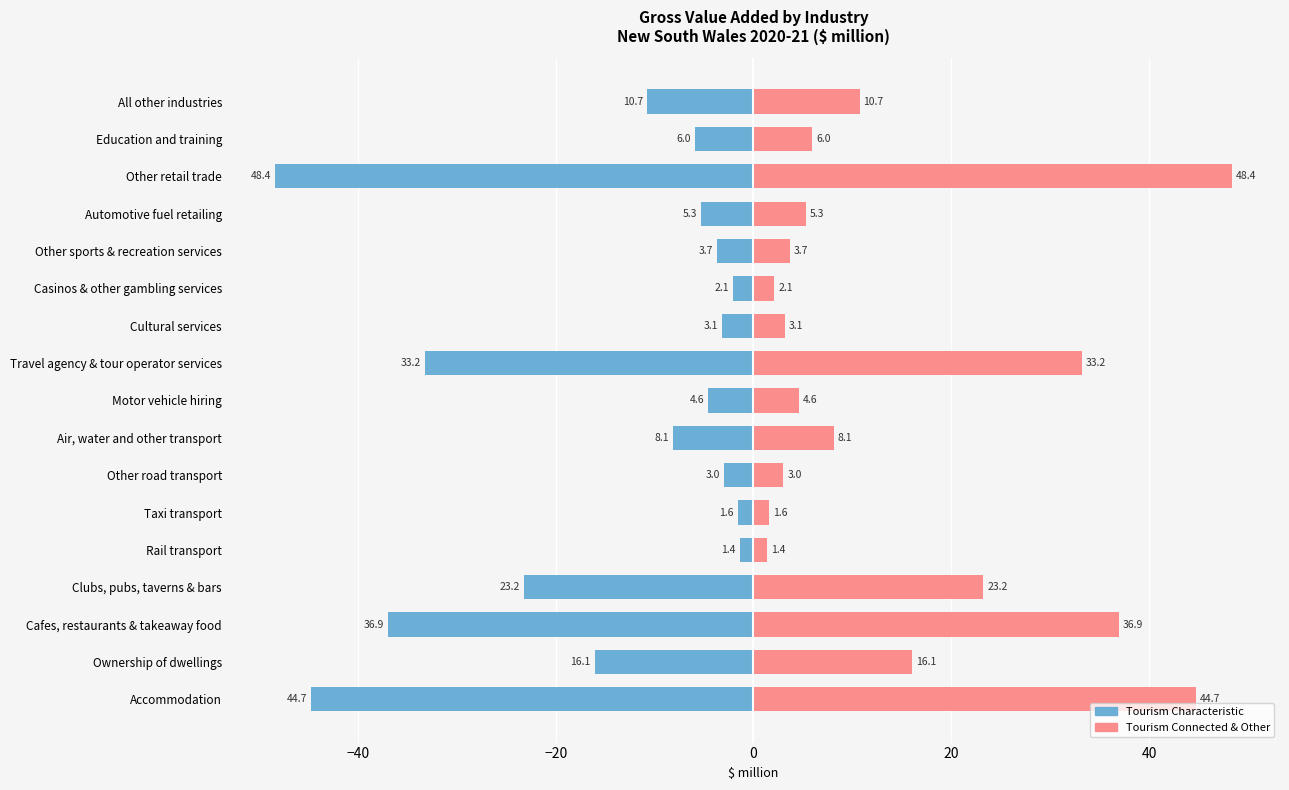

What is the lowest value of the Left / Male series?

-48.4